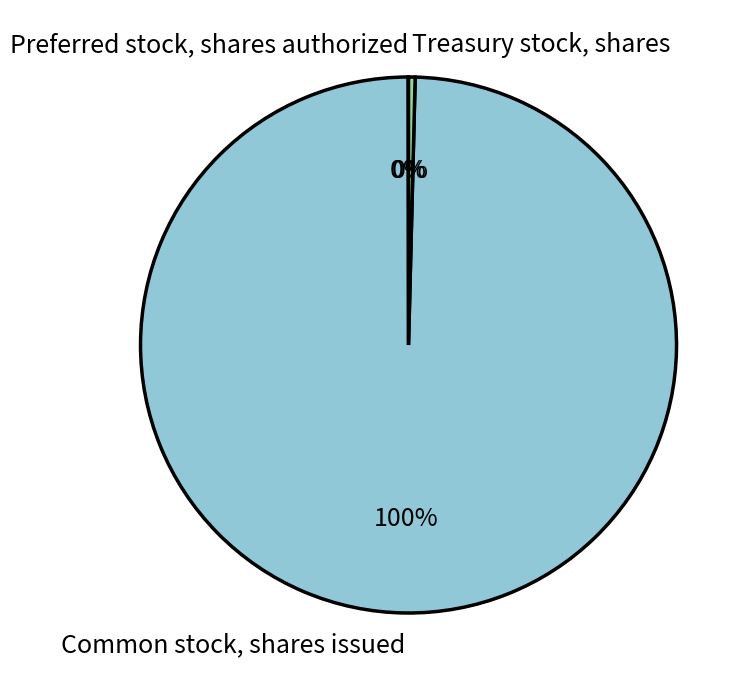

True or false: Common stock, shares issued accounts for 100% of the total.

True